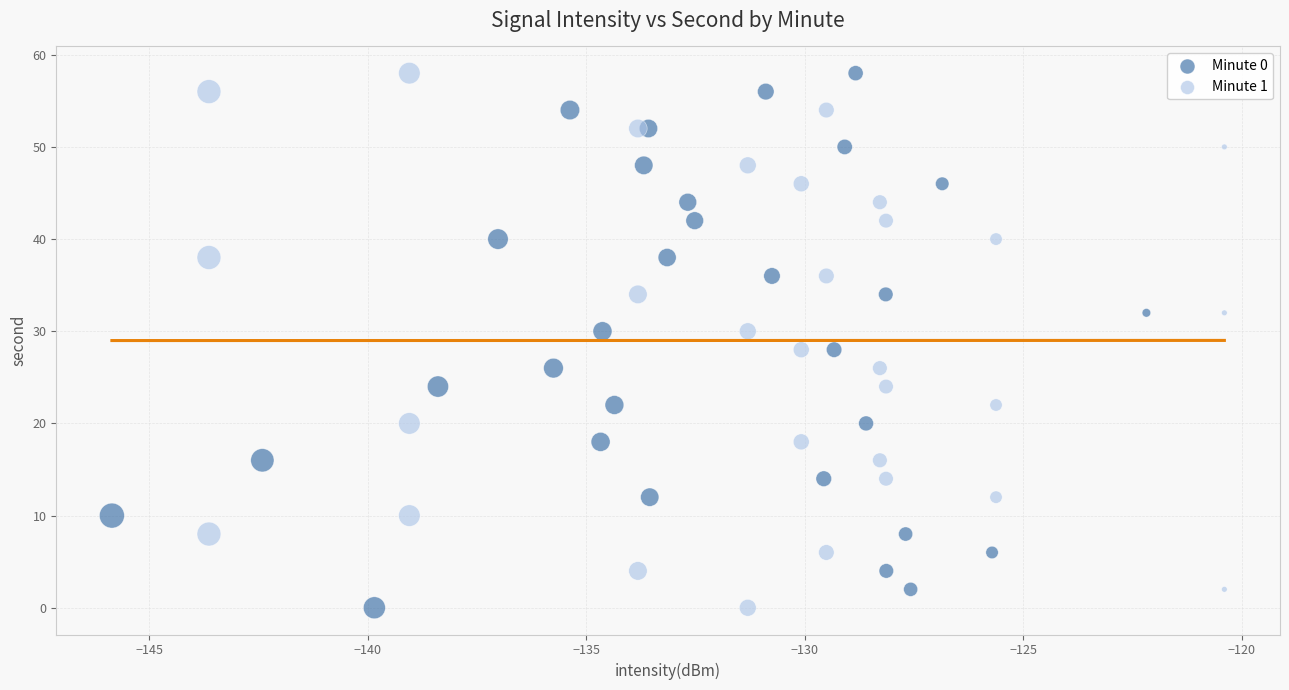

What are all the series names shown in the legend?

Minute 0, Minute 1